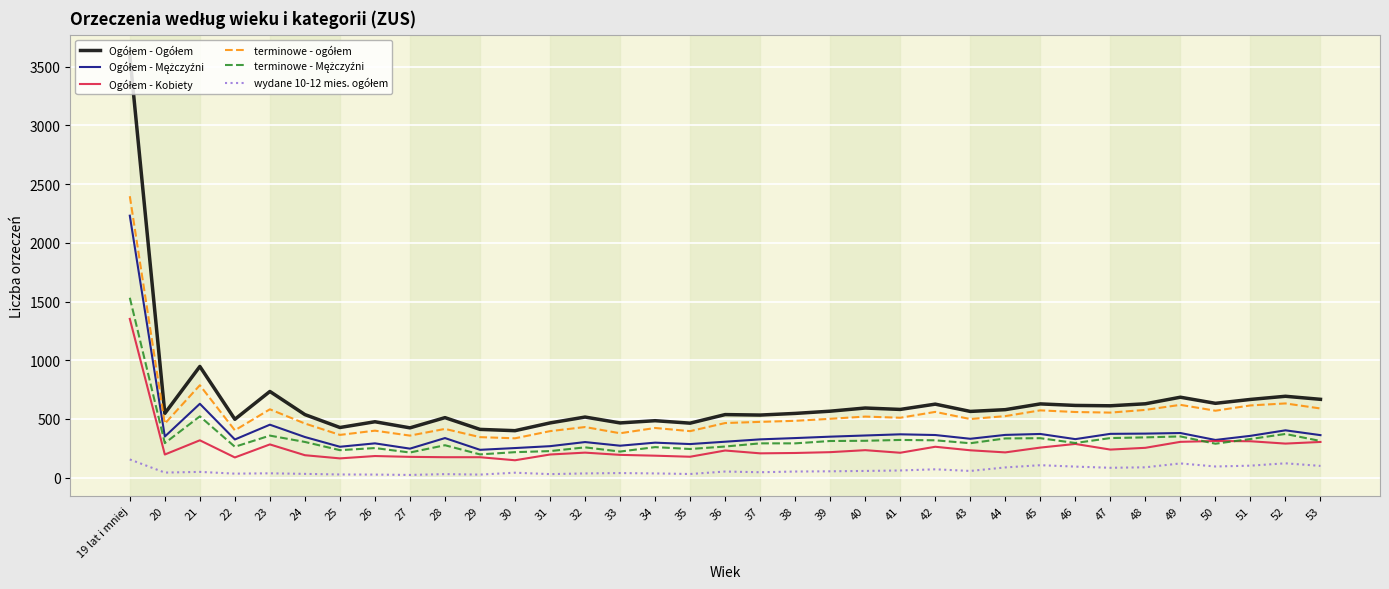

What is the greatest value displayed?

3592